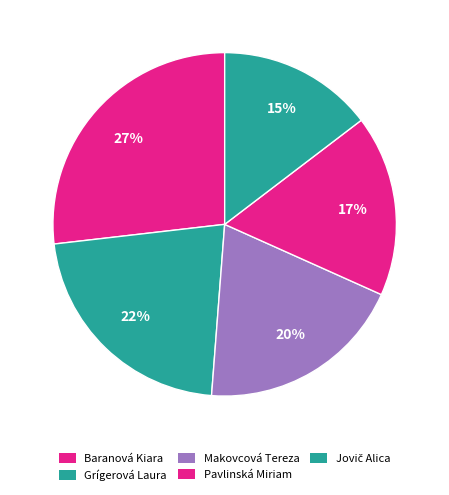

True or false: Grígerová Laura accounts for 22% of the total.

True